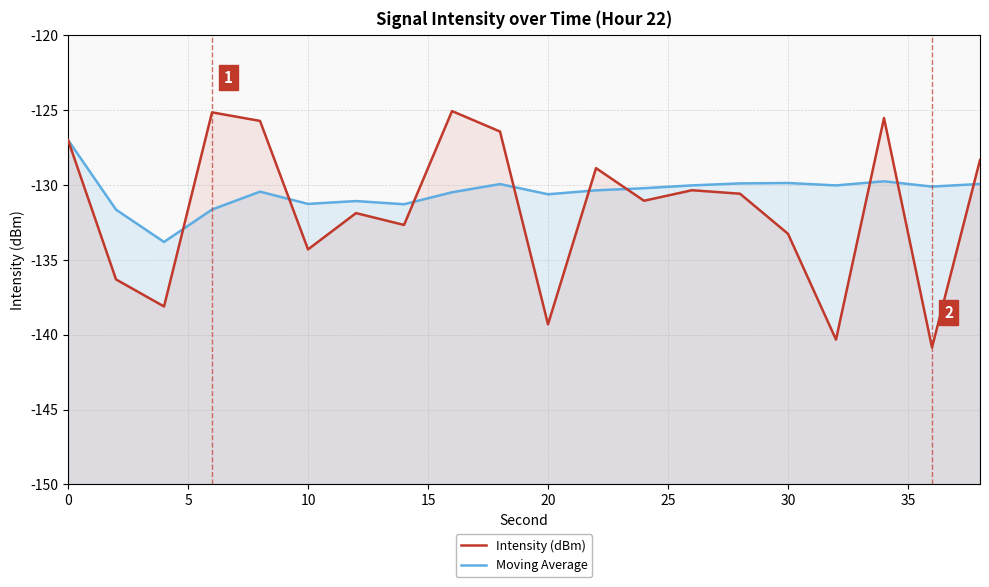

Which series has the largest total across all categories?

Moving Average